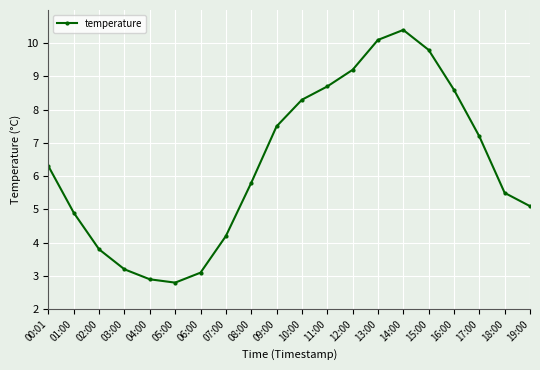

Reading right to left, what are all the values shown in this chart?

5.1	5.5	7.2	8.6	9.8	10.4	10.1	9.2	8.7	8.3	7.5	5.8	4.2	3.1	2.8	2.9	3.2	3.8	4.9	6.3